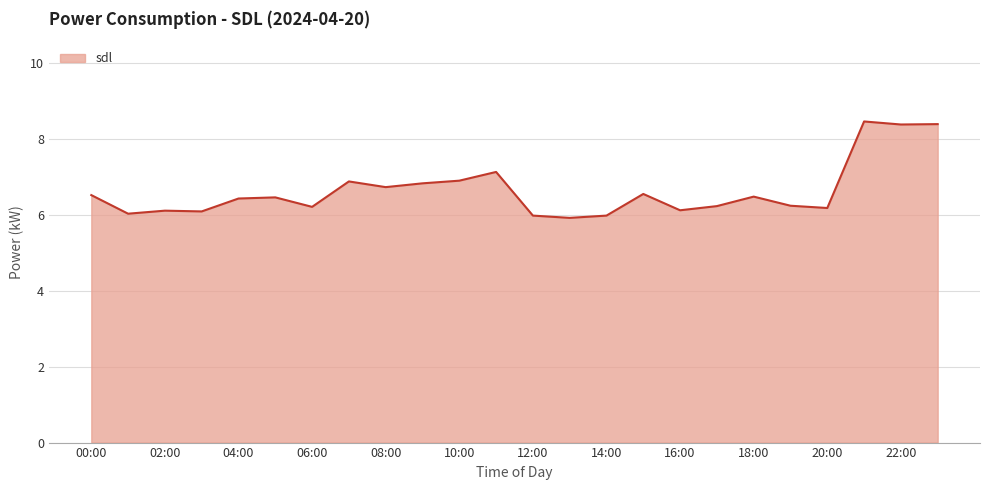

What is the difference between the maximum and minimum values?

2.5